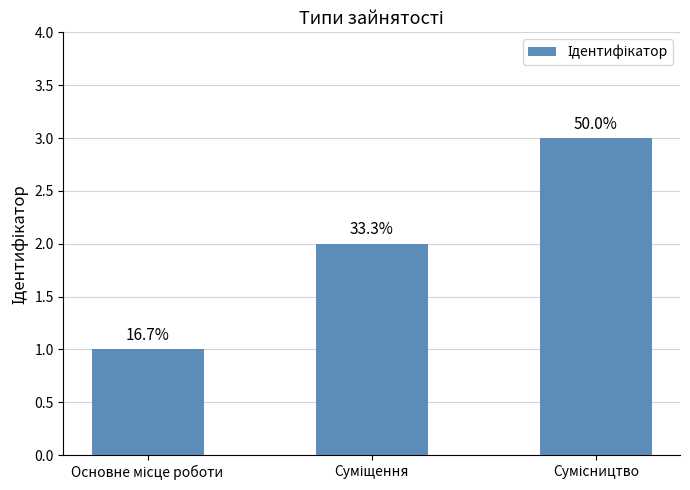

Does the chart contain any negative values?

No